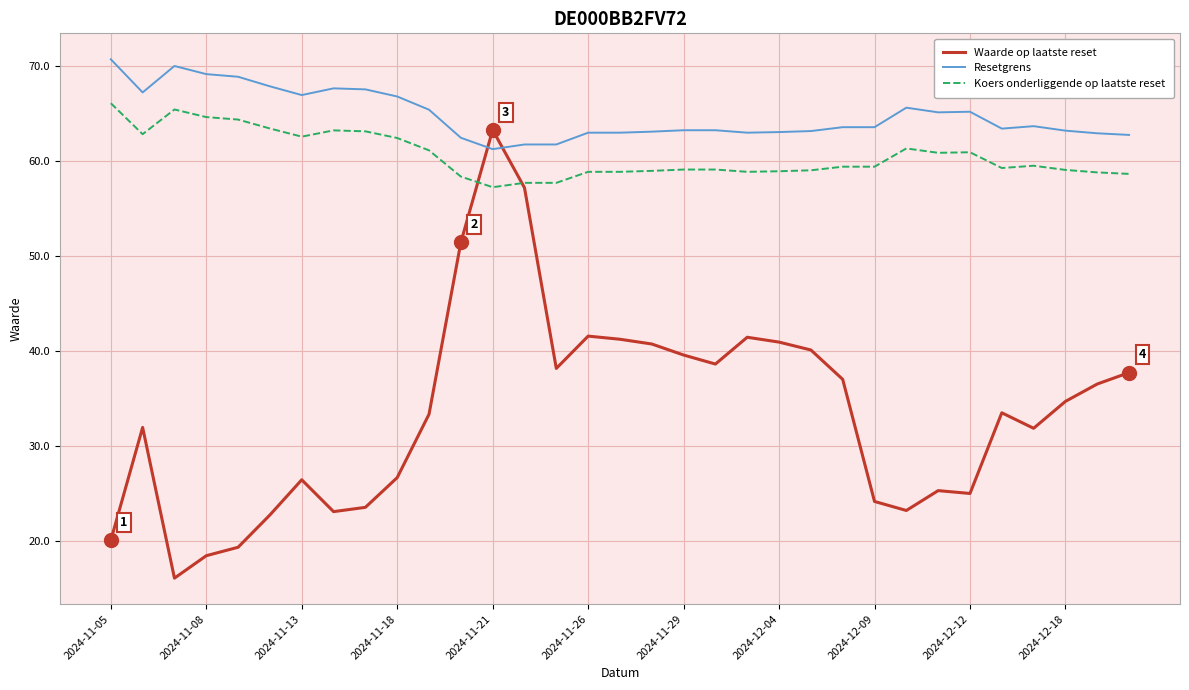

True or false: Resetgrens and Koers onderliggende op laatste reset cross at least once.

False